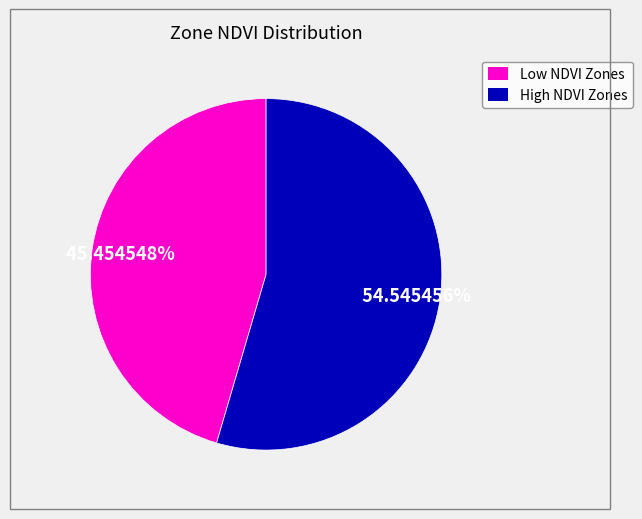

Does any single category account for the majority?

Yes